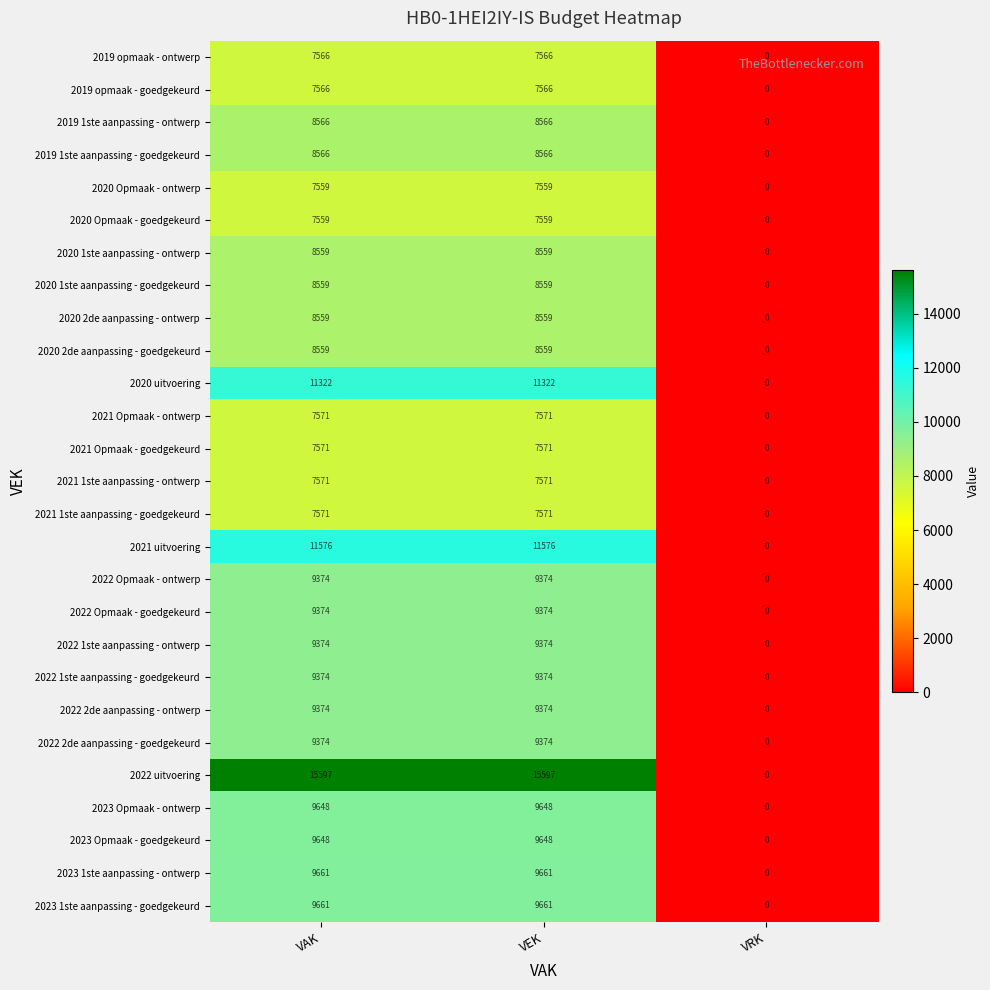

Is the value of 2020 2de aanpassing - goedgekeurd at VAK greater than the value of 2019 1ste aanpassing - ontwerp at VEK?

No